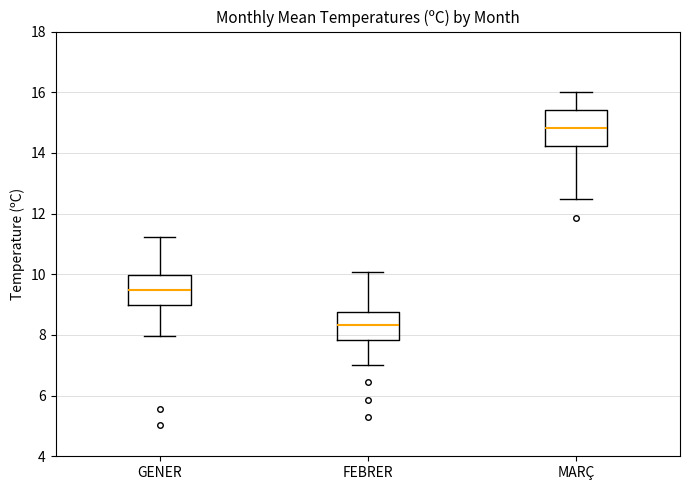

Where is the upper edge of the box for GENER on the y-axis? The values are not printed on the chart, so give them approximately, as read against the axis.

10.0